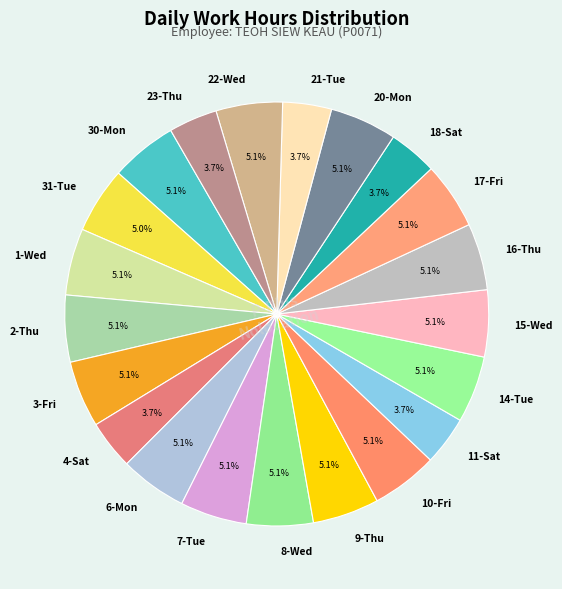

To the nearest percent, what percentage of the pie is 4-Sat?

4%